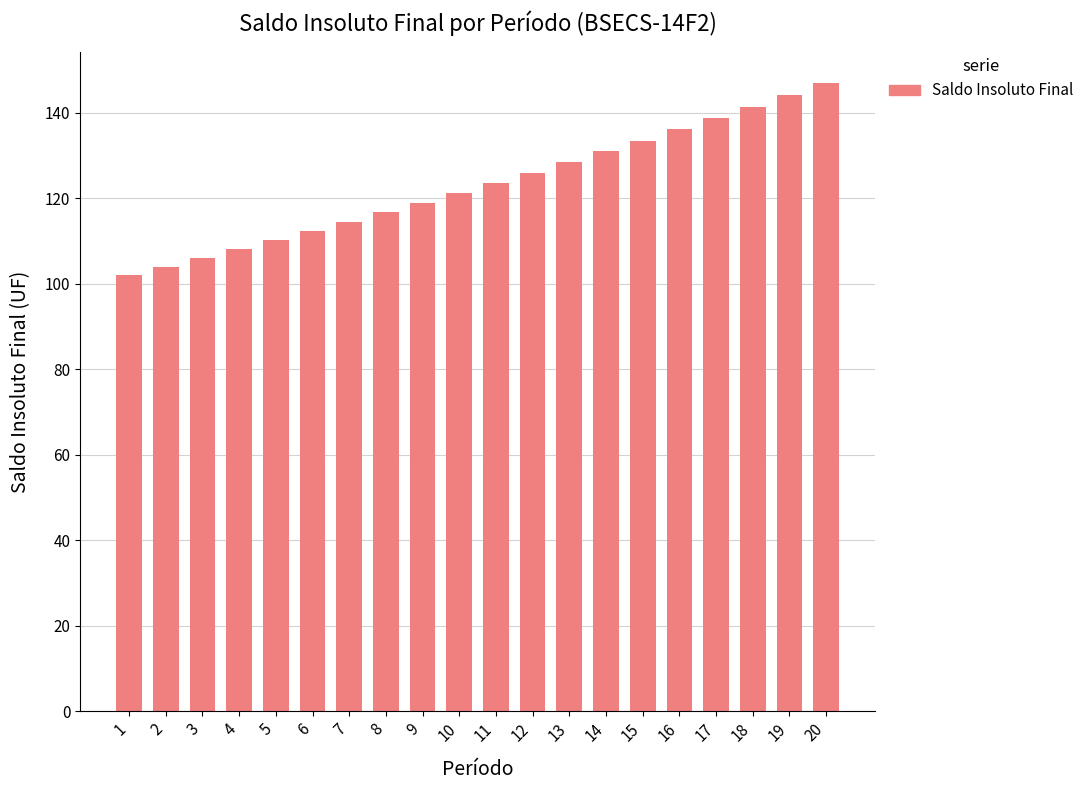

What is the ratio of the value at 16 to the value at 9?

1.1